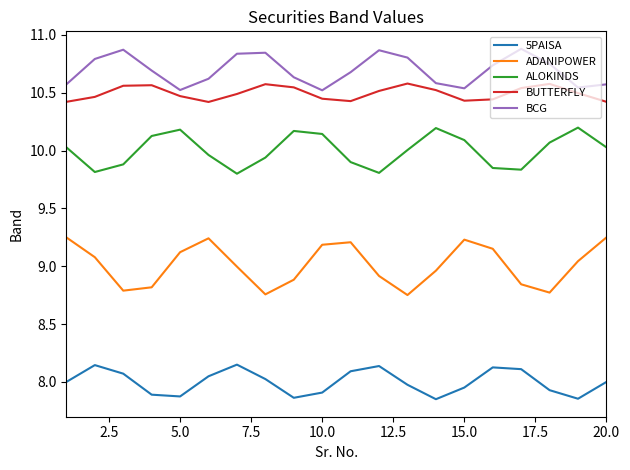

Which series has the largest total across all categories?

BCG